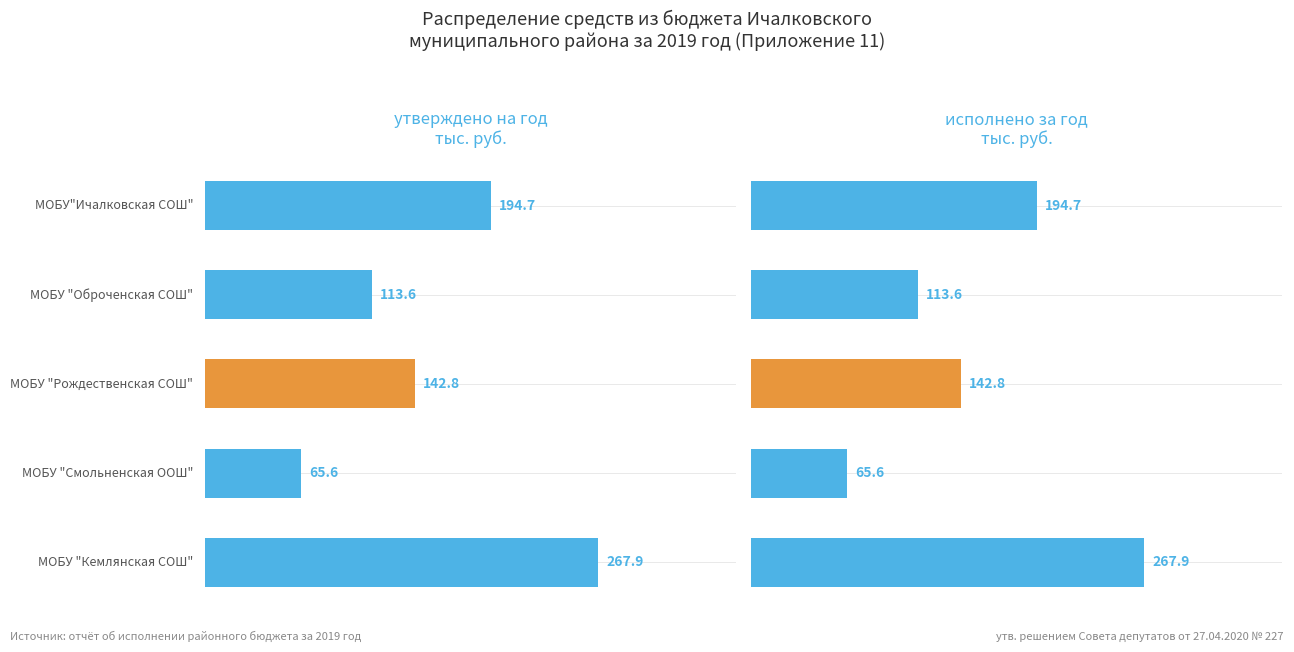

What is the greatest value displayed?

267.9